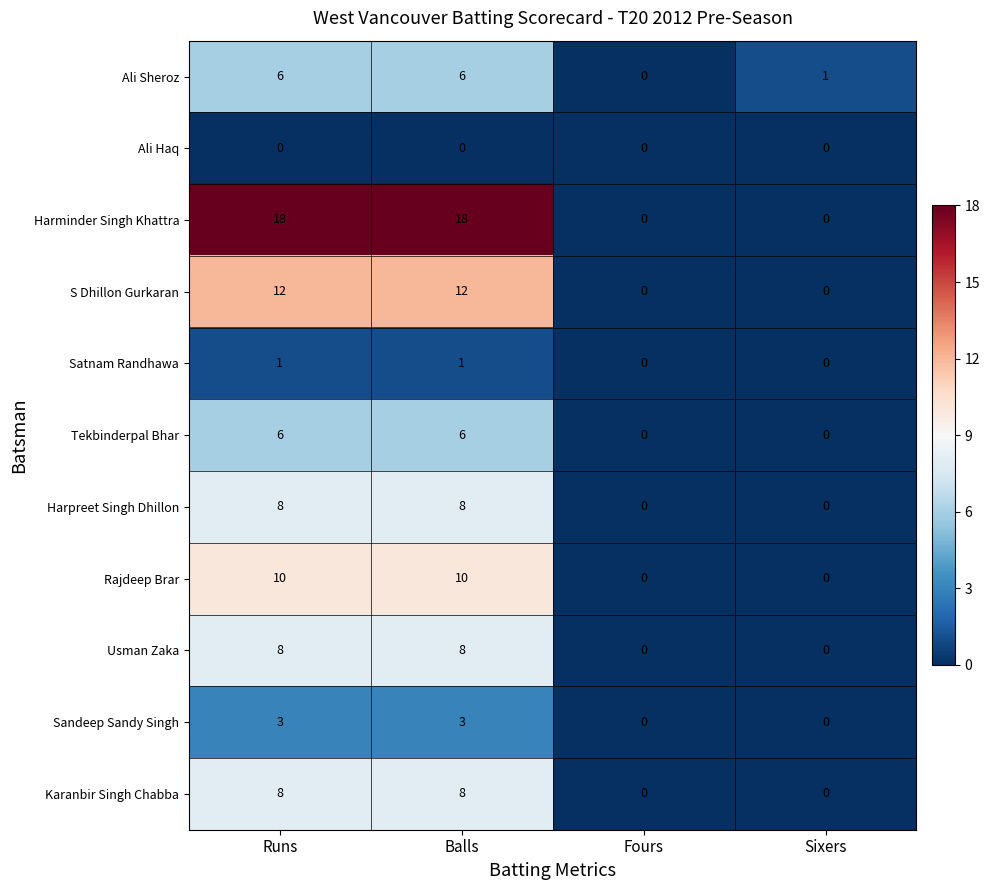

What is the difference between the highest and lowest values at Runs?

18